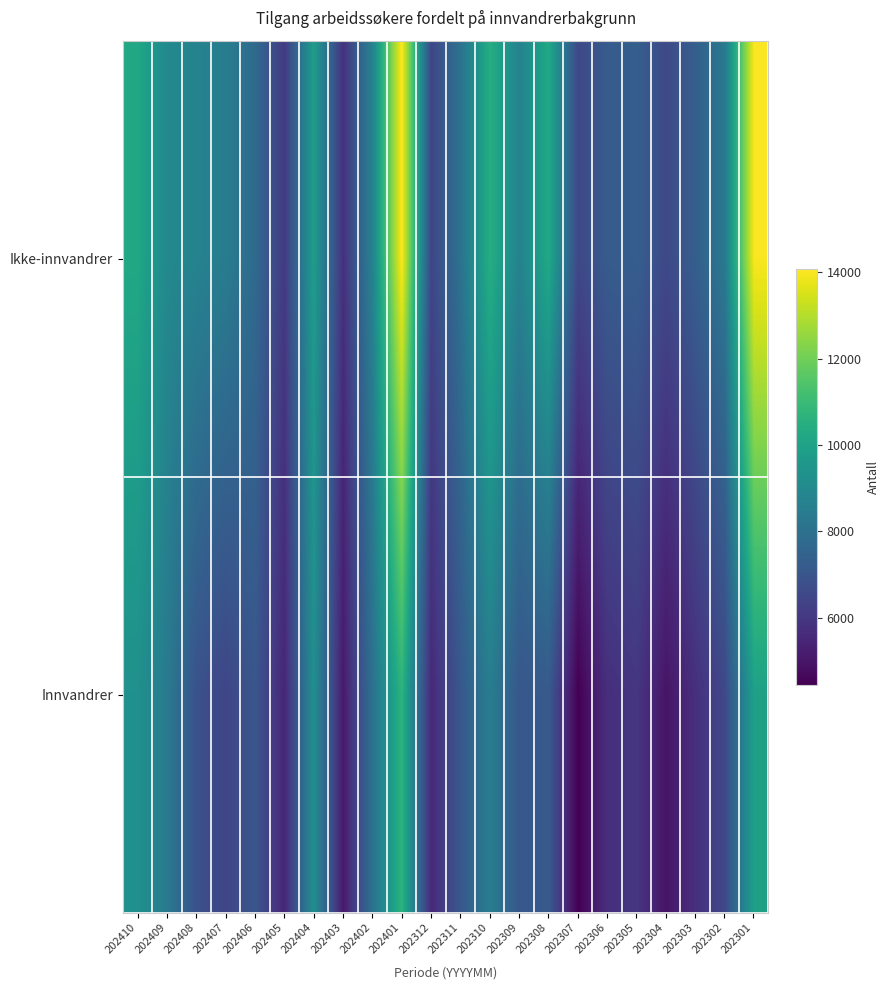

Rank the series by their average value, from lowest to highest.

Innvandrer, Ikke-innvandrer